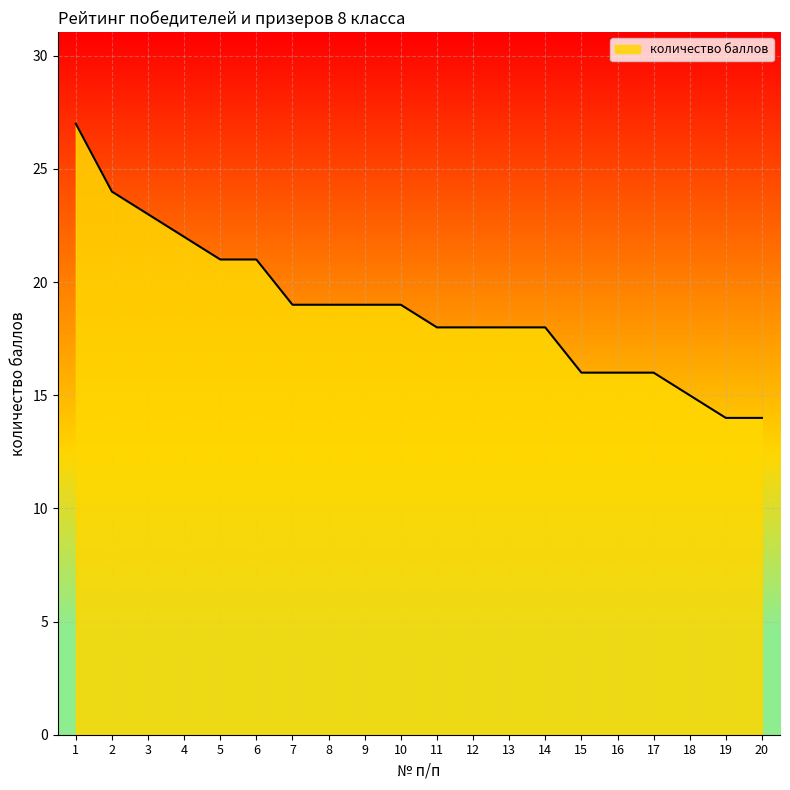

Read the value at 17.

16